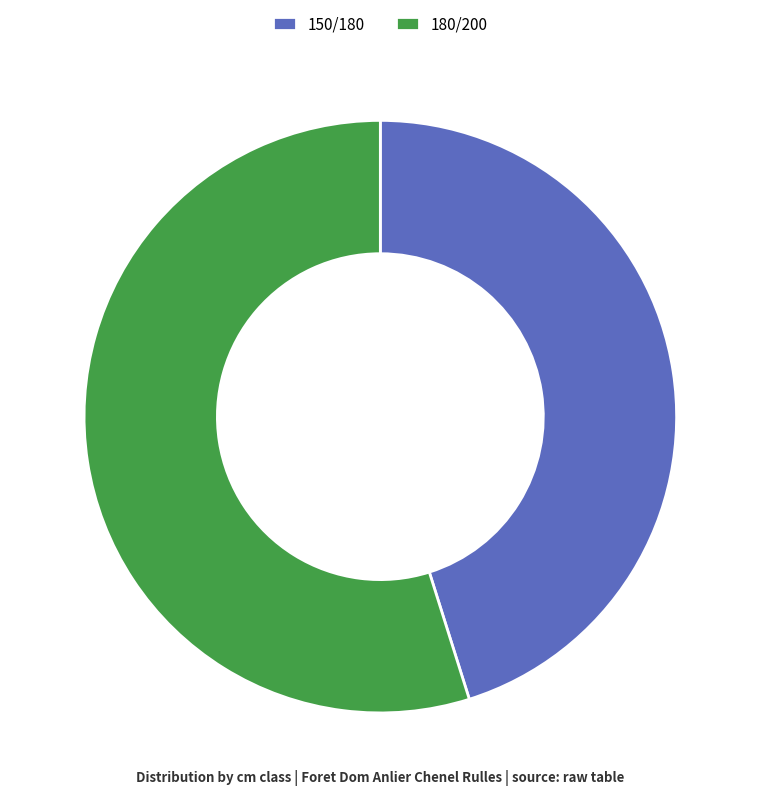

Does 180/200 represent more than half of the total?

Yes